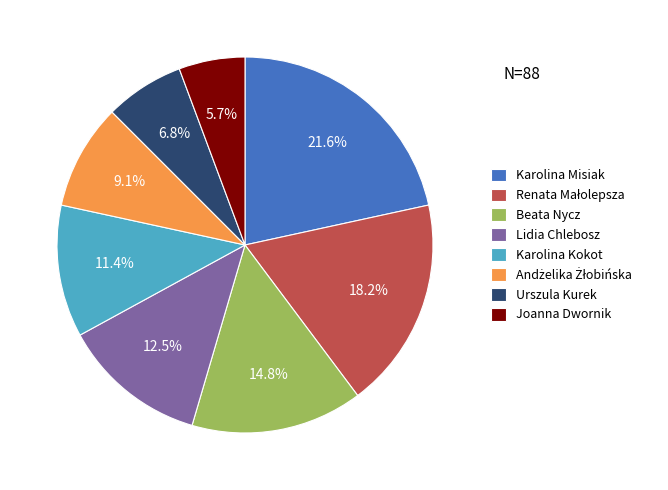

Between Urszula Kurek and Karolina Kokot, which is larger?

Karolina Kokot